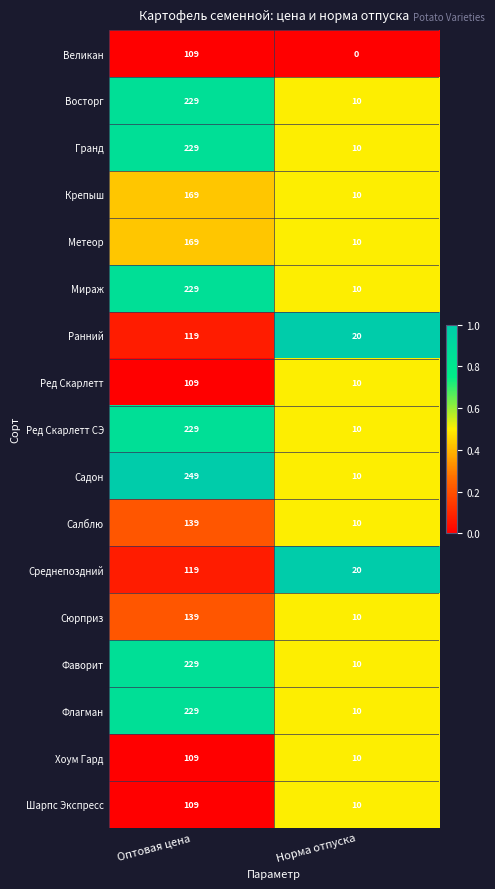

The value of Ред Скарлетт СЭ at Норма отпуска is 6. True or false?

False